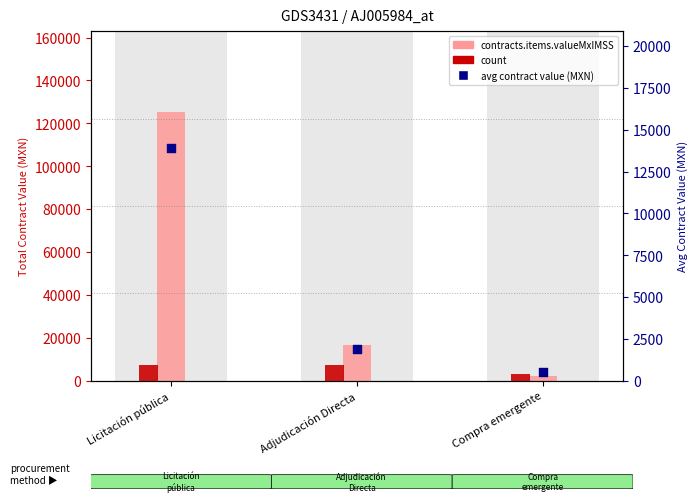

Which series has the largest total across all categories?

contracts.items.valueMxIMSS